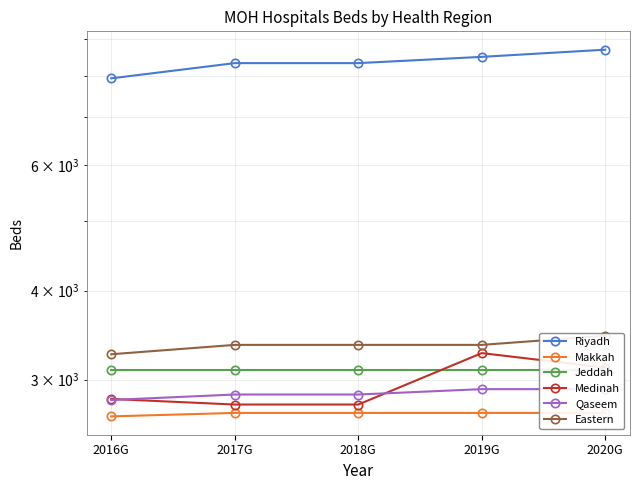

At 2016G, list the series in order from smallest to largest.

Makkah, Qaseem, Medinah, Jeddah, Eastern, Riyadh